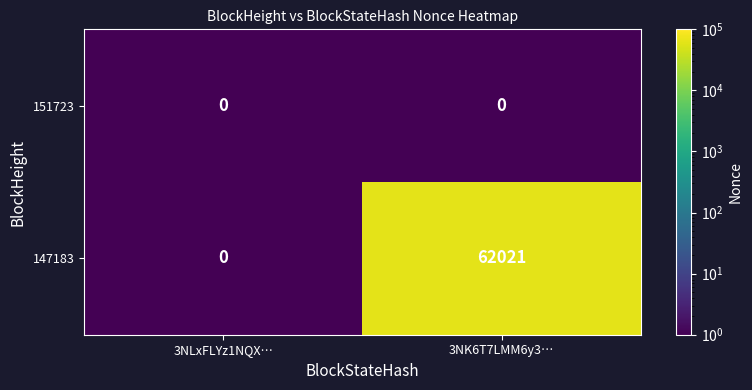

Which series has the largest total across all categories?

147183